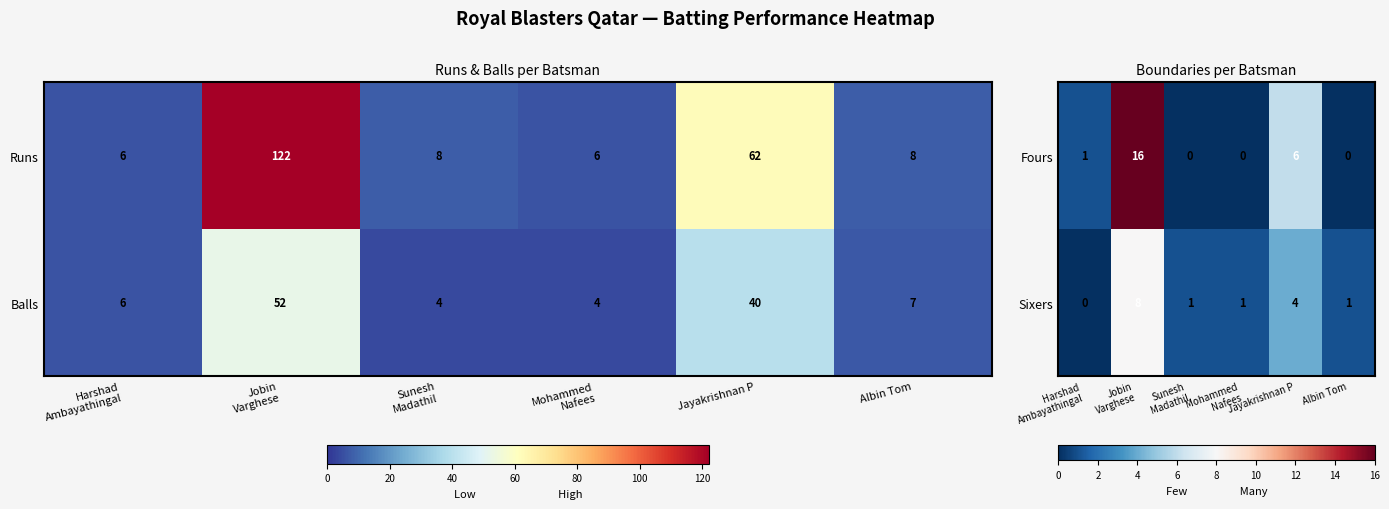

What is the approximate value of Fours at Jayakrishnan P, to the nearest 10?

10